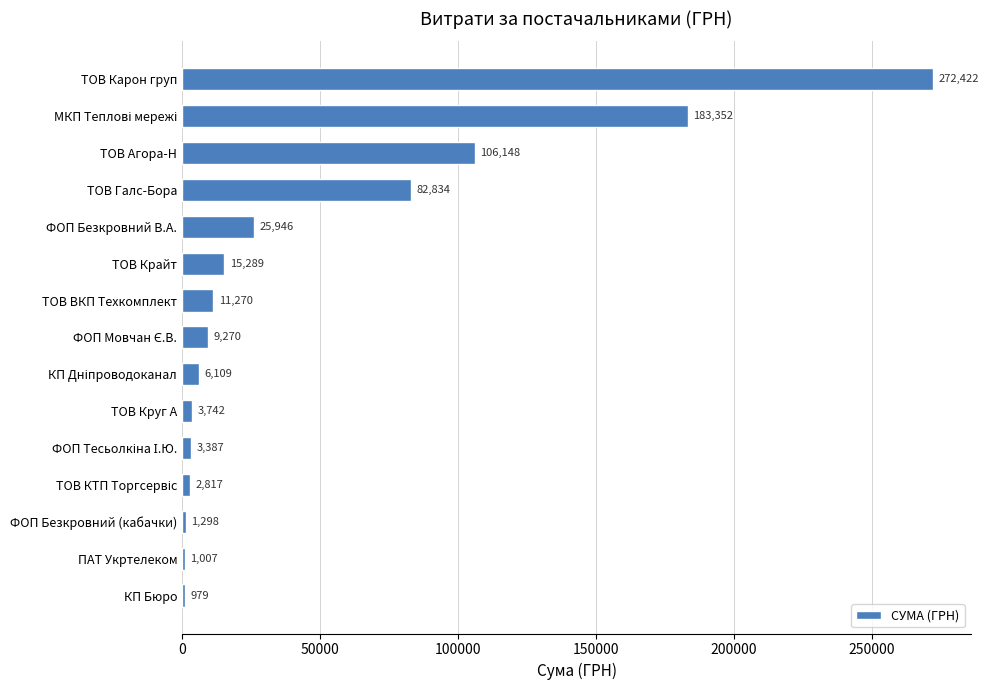

How many categories are shown in the chart?

15